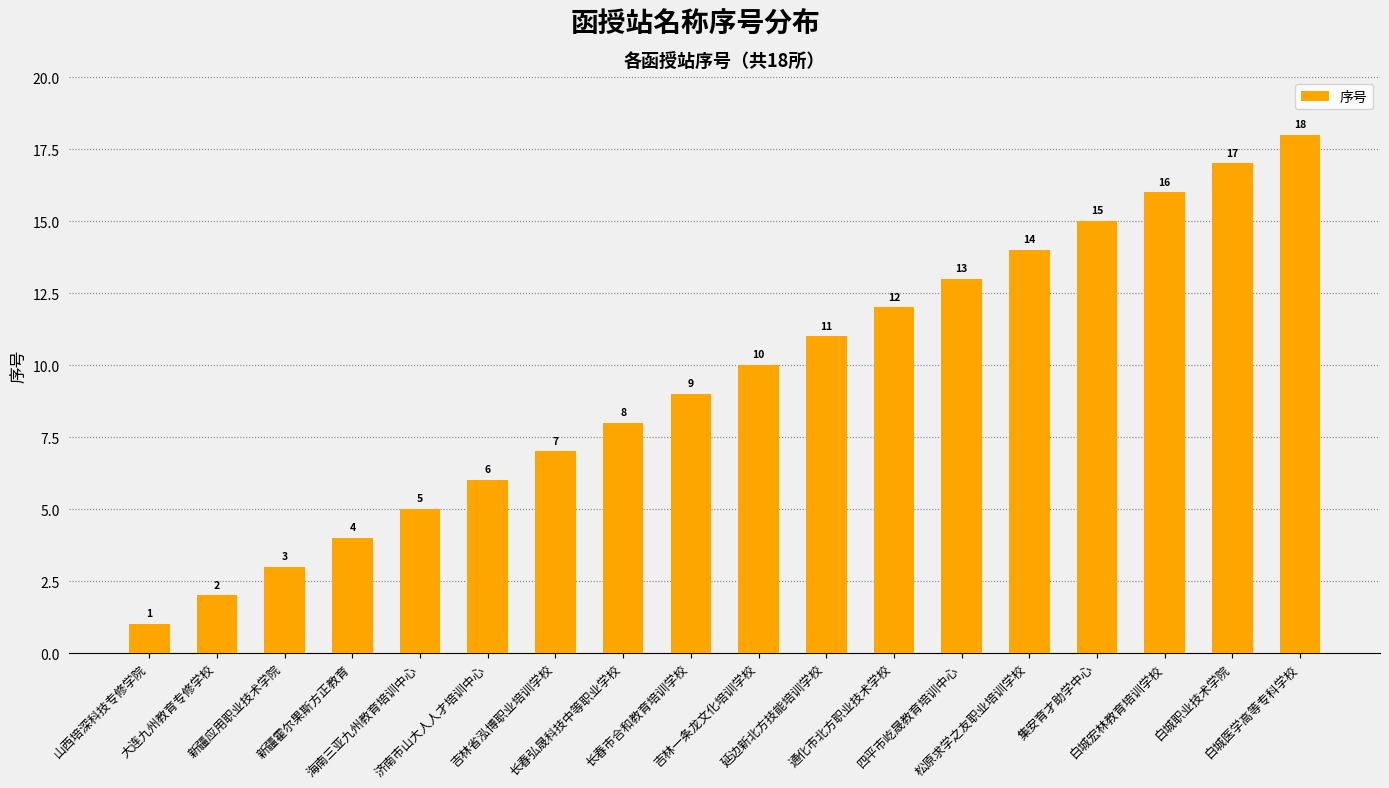

What is the smallest value displayed?

1